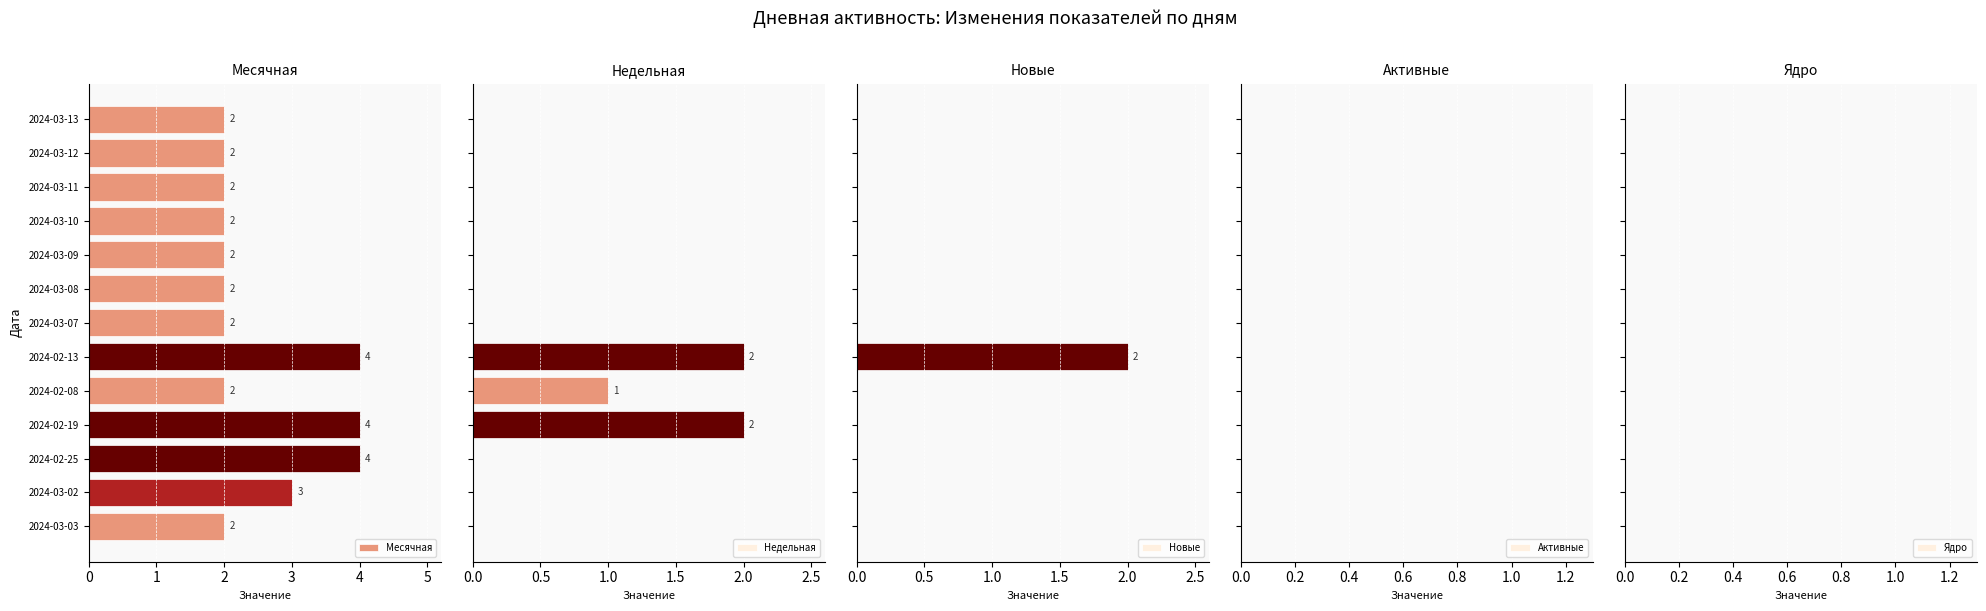

The Месячная series shows 2 at 2024-02-08. True or false?

True